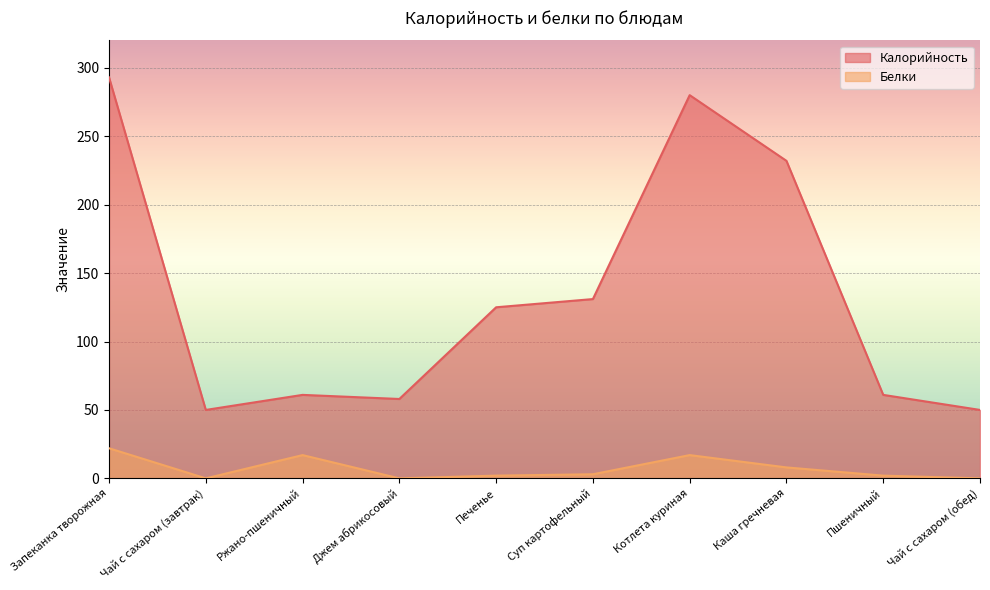

What is the average value of the Калорийность series?

134